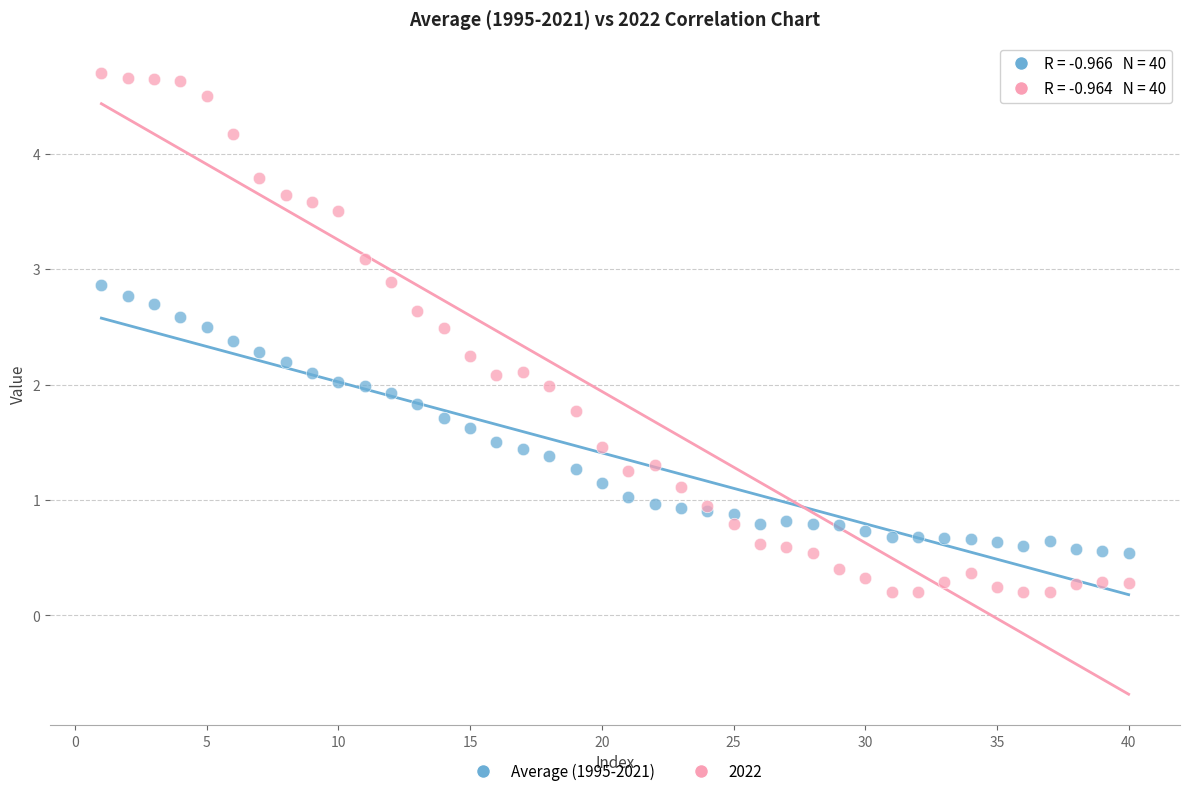

What is the X range (max minus min) for the scatter plot?

39.0